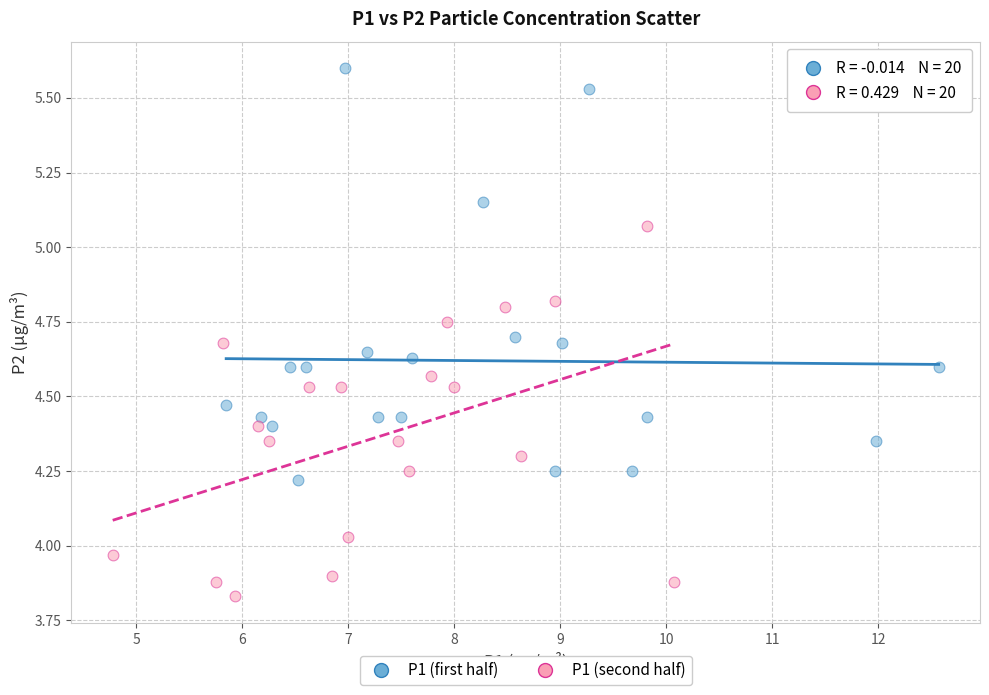

Which series contains the lowest Y value?

P1 (second half)